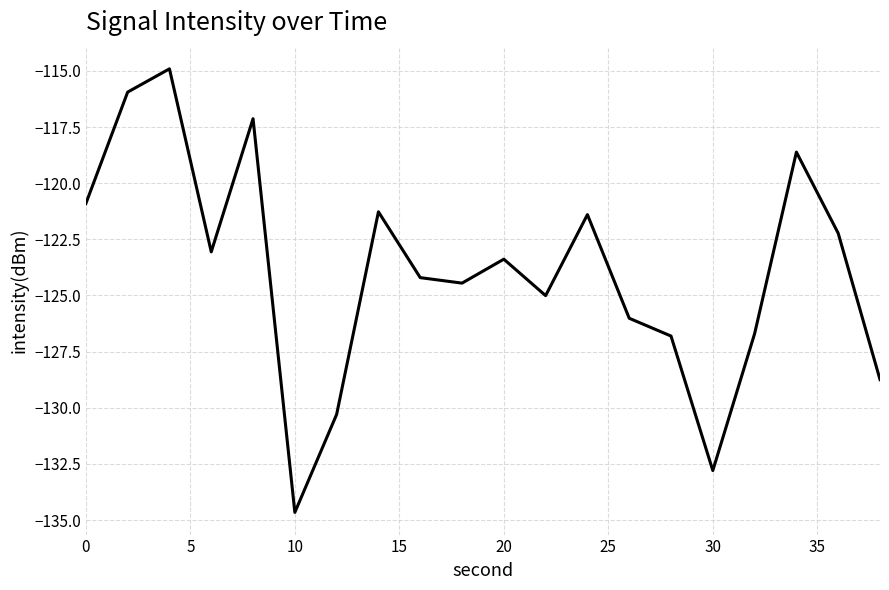

What is the smallest value displayed?

-134.7